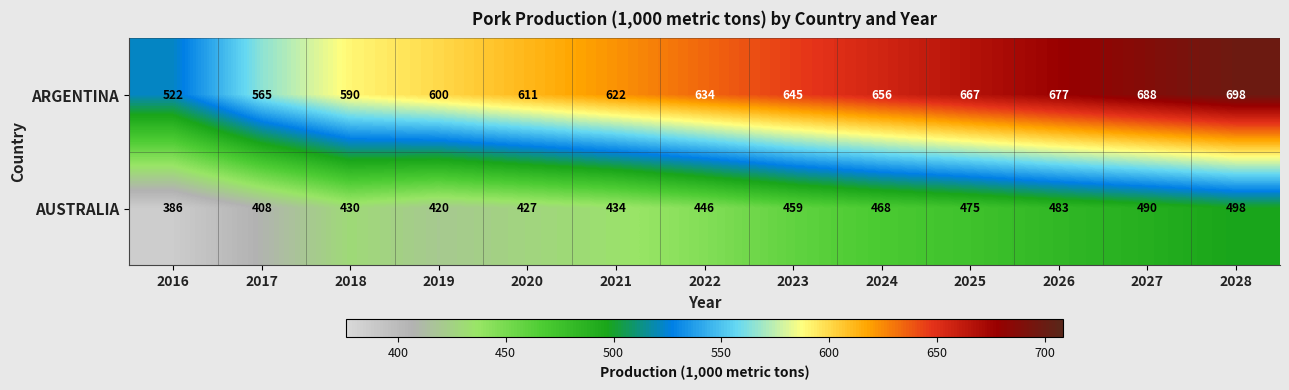

At 2028, list the series in order from largest to smallest.

ARGENTINA, AUSTRALIA